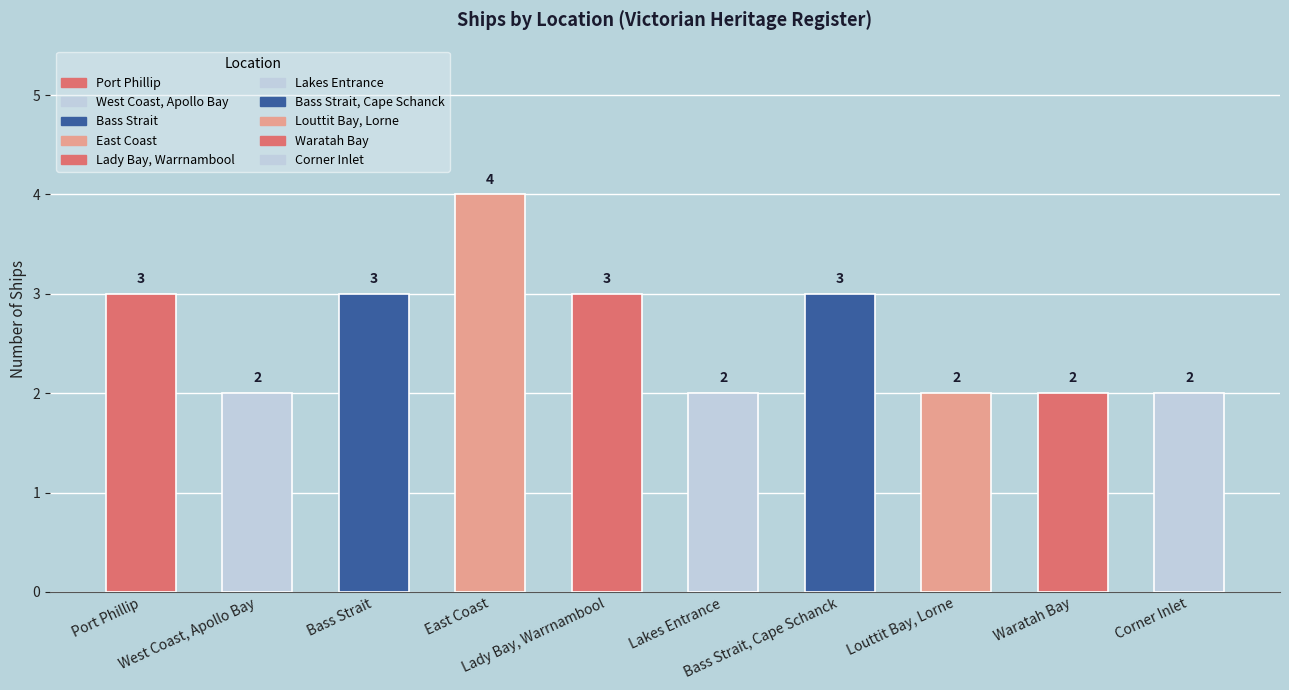

What is the value of the 5th bar from the left?

3